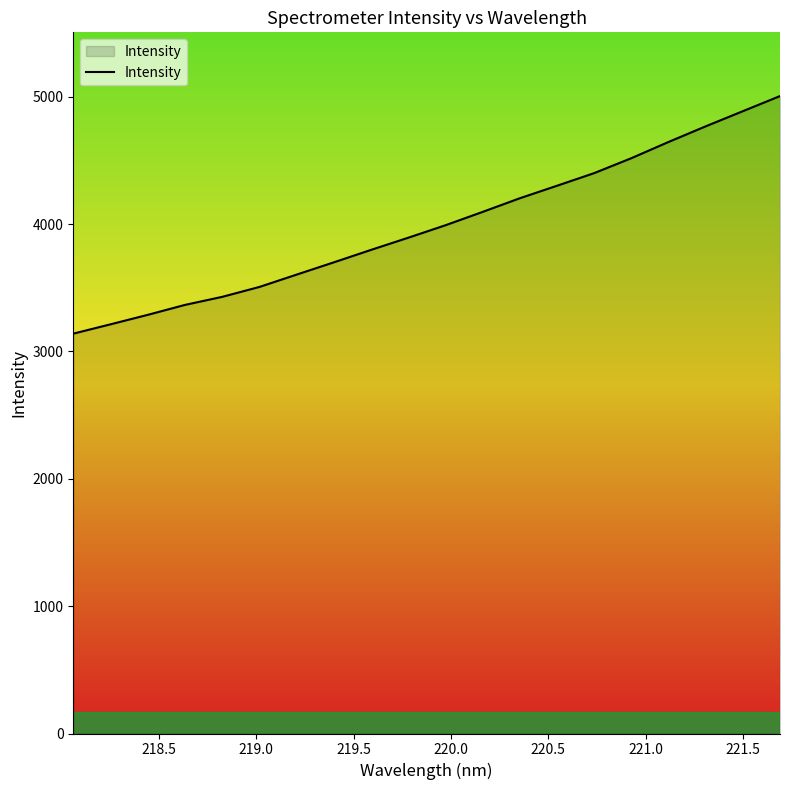

Does the chart display data point markers on the line(s)?

No